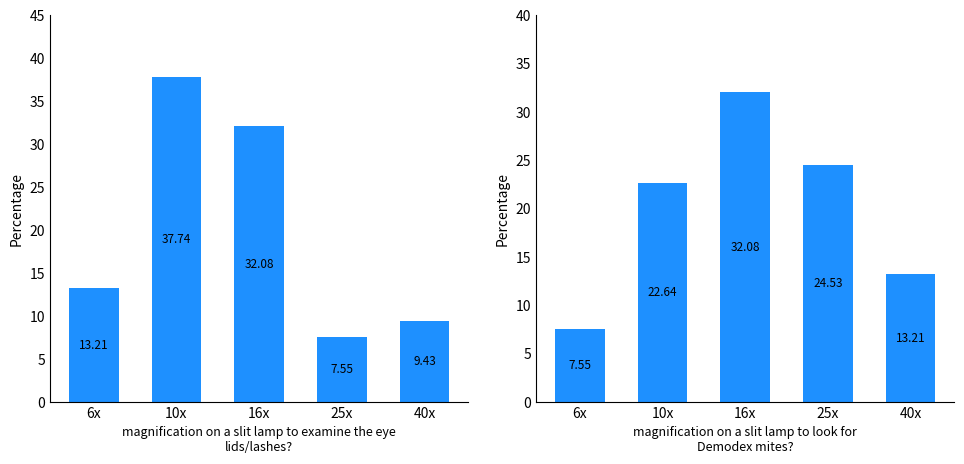

Rank the categories by value from highest to lowest.

16x, 25x, 10x, 40x, 6x